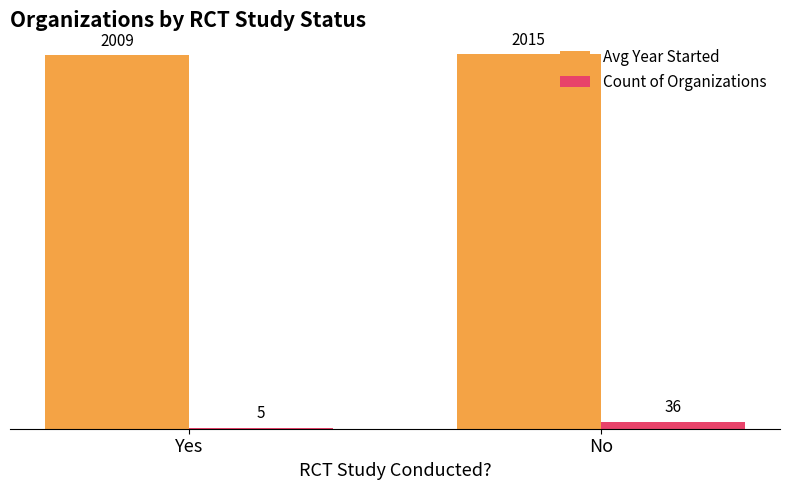

What is the total value across all series at No?

2050.6